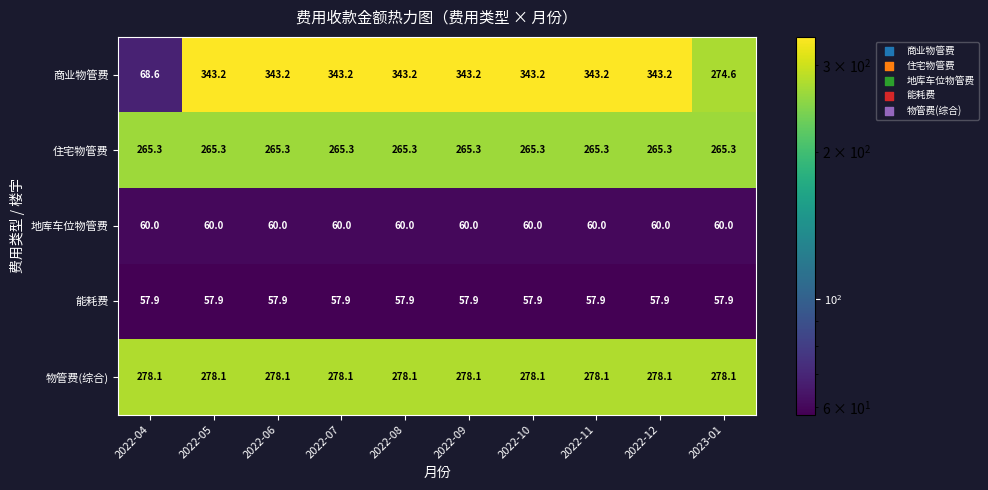

Is it true that 物管费(综合) equals 124.5 at 2022-07?

False